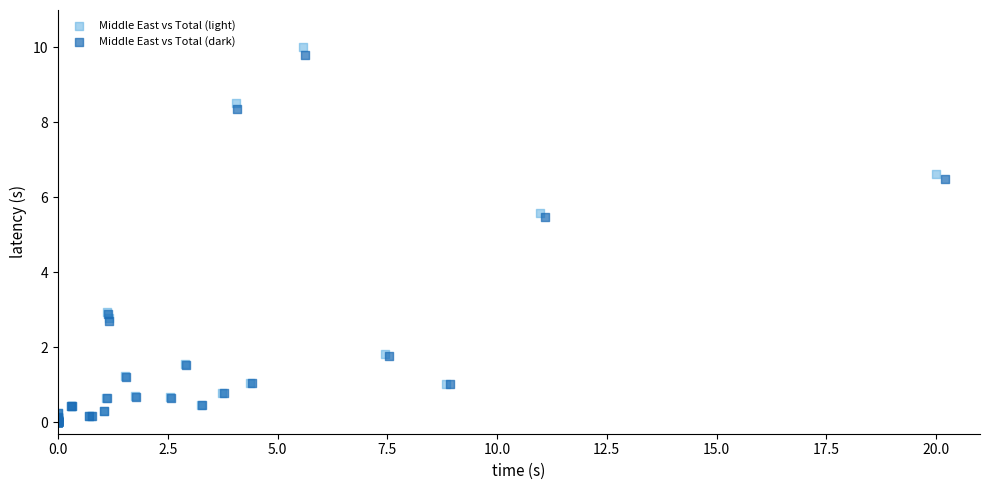

Which series has the widest spread of Y values?

Middle East vs Total (light)